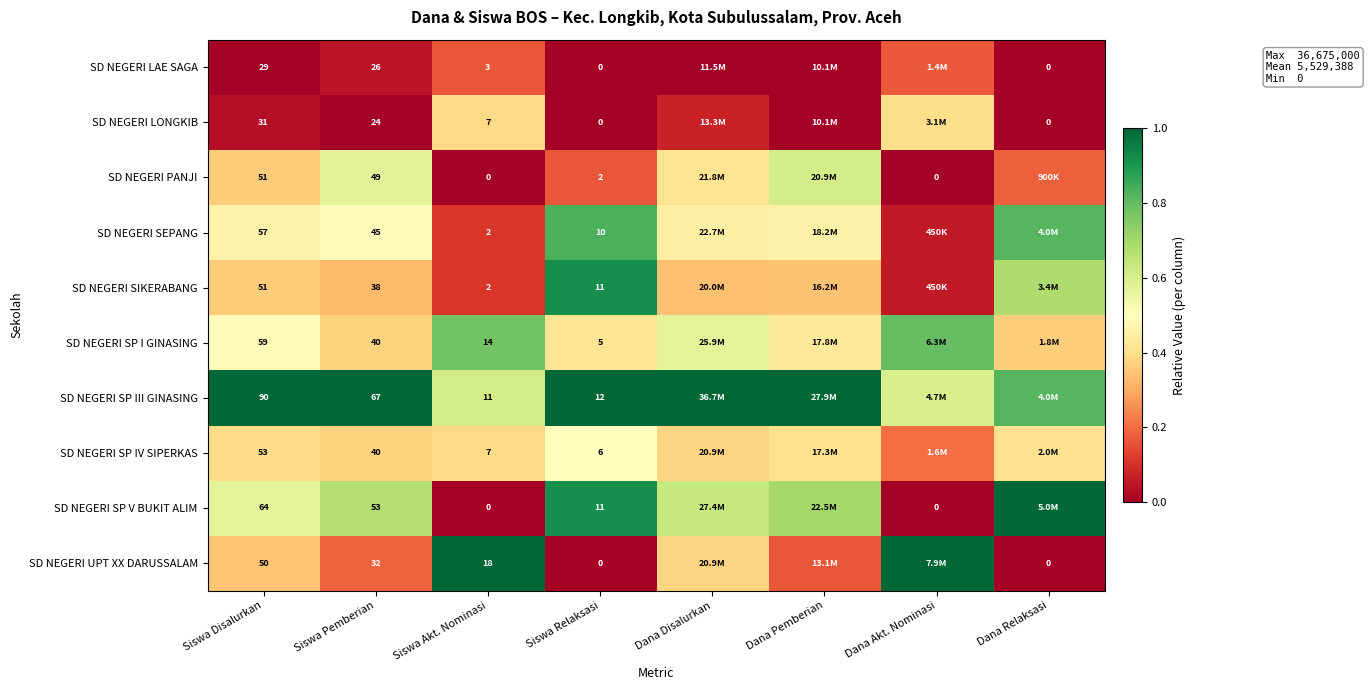

At how many categories does at least one series exceed 0?

8